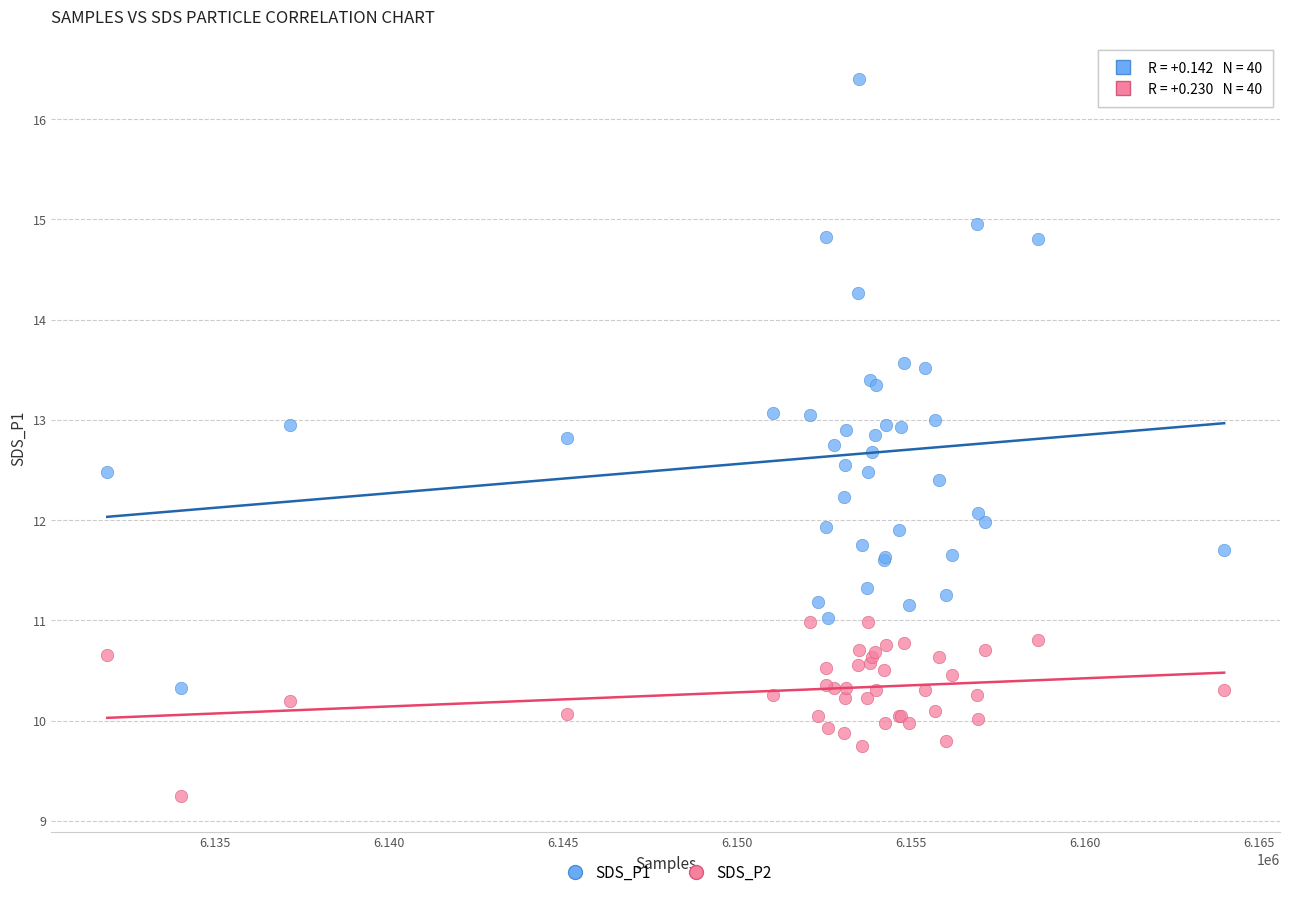

Which series reaches the maximum Y coordinate?

SDS_P1